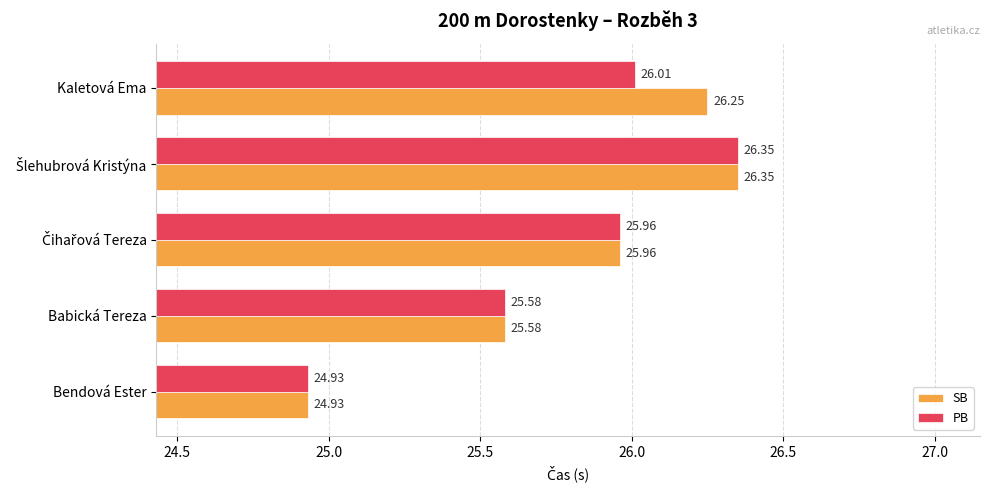

Where is PB nearest to the value 25?

Bendová Ester